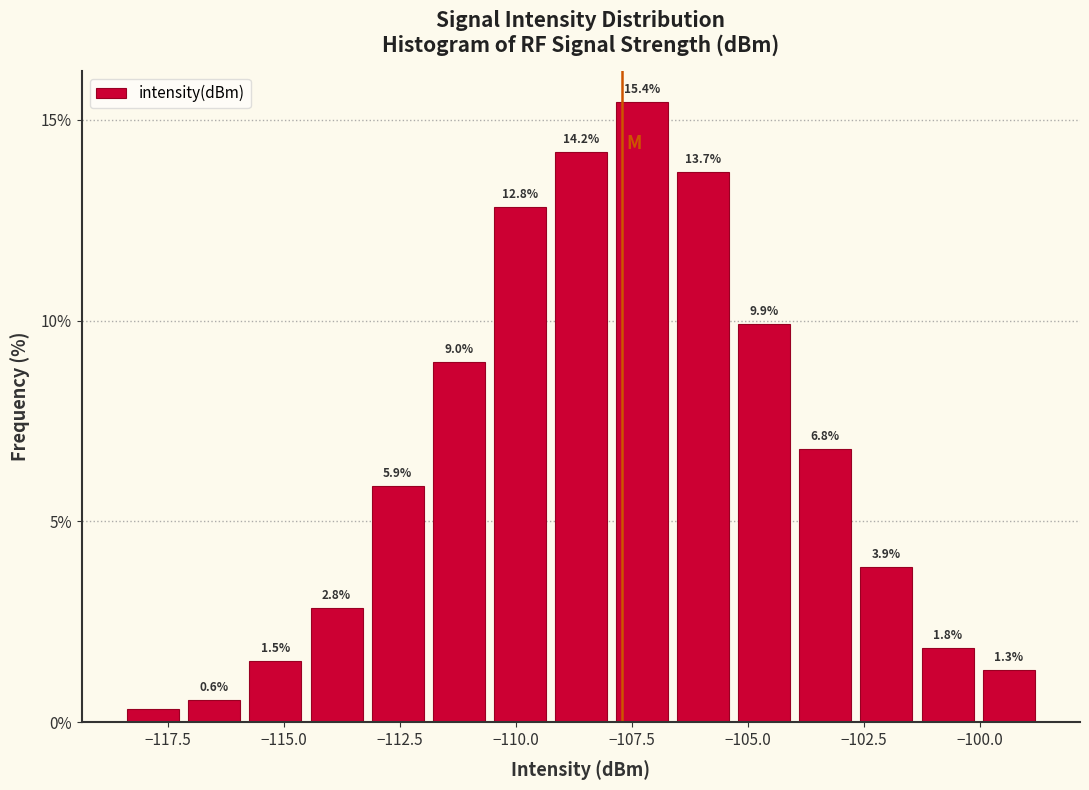

Around what value on the x-axis is the tallest bar? Give the approximate position of its centre, as read against the axis.

-107.5